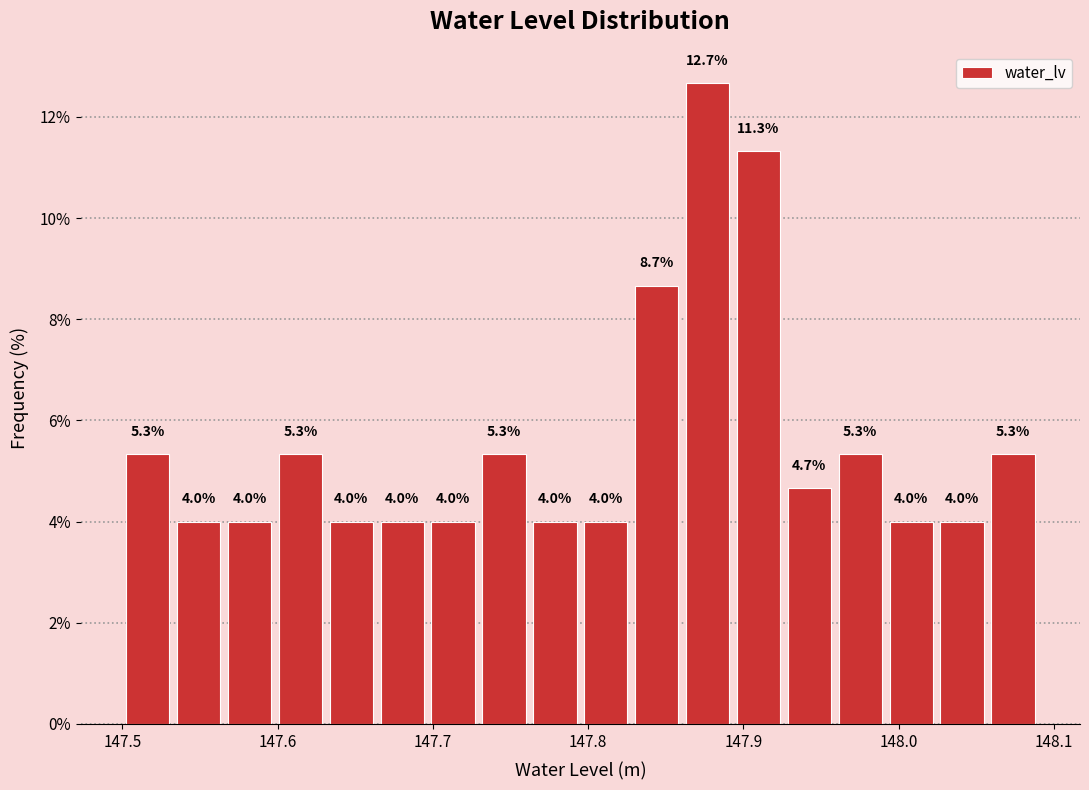

Around what value on the x-axis is the tallest bar? Give the approximate position of its centre, as read against the axis.

147.88